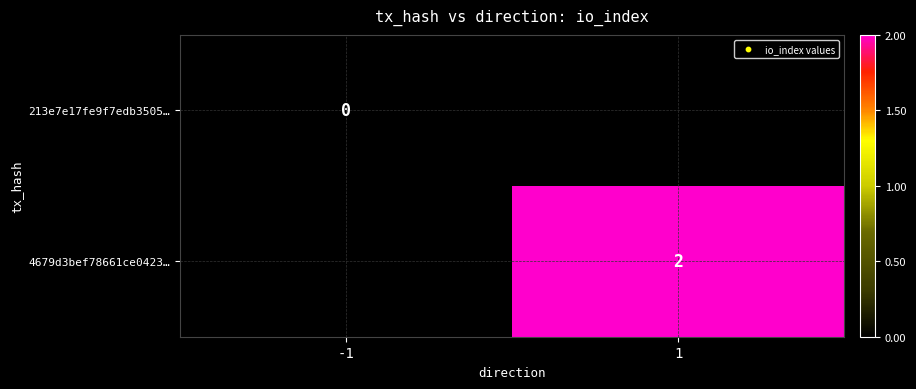

True or false: 4679d3bef78661ce0423… has a value of 1 at 1.

False